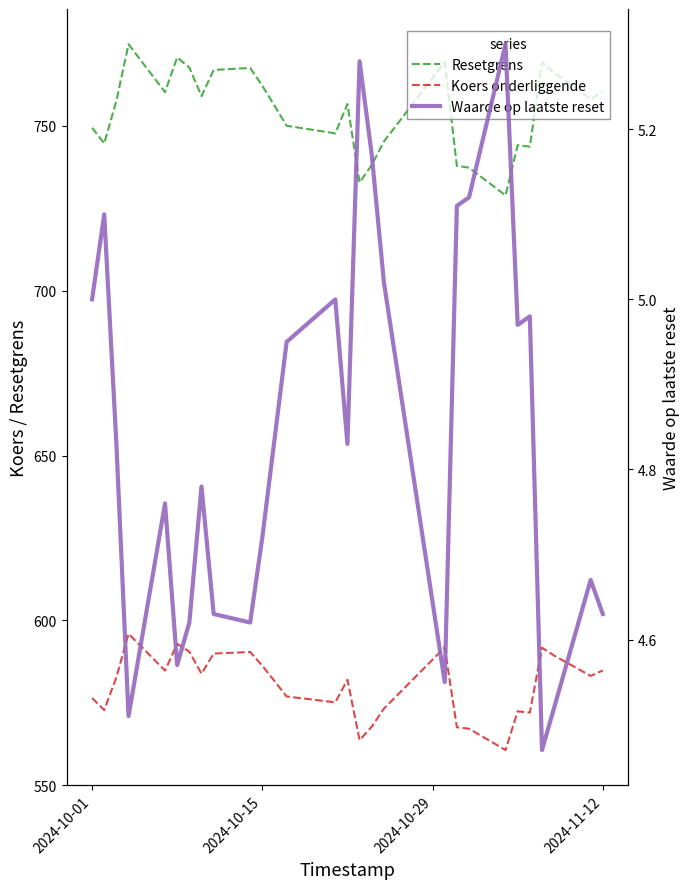

Rank the series by their average value, from lowest to highest.

Waarde op laatste reset, Koers onderliggende, Resetgrens